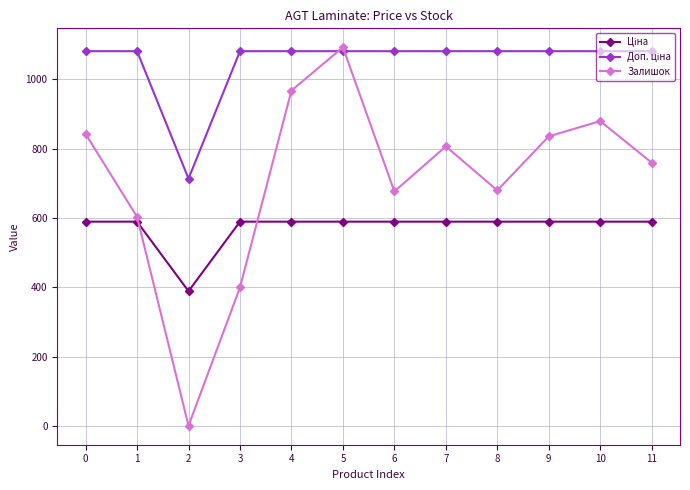

Which series changed the most between 7 and 10?

Залишок